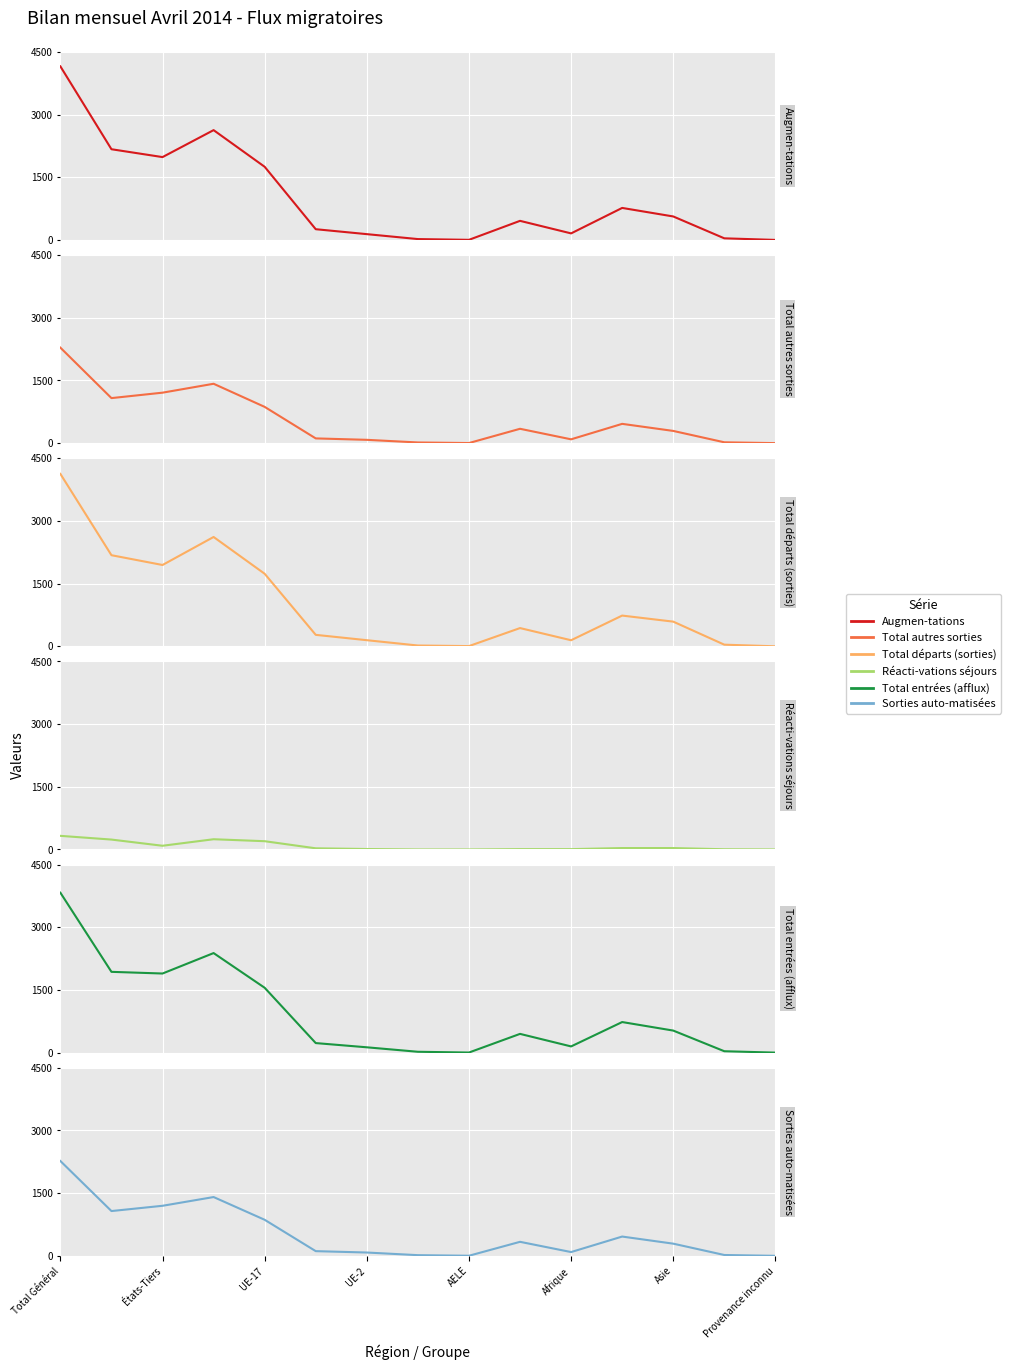

What is the maximum value for Total autres sorties?

2284